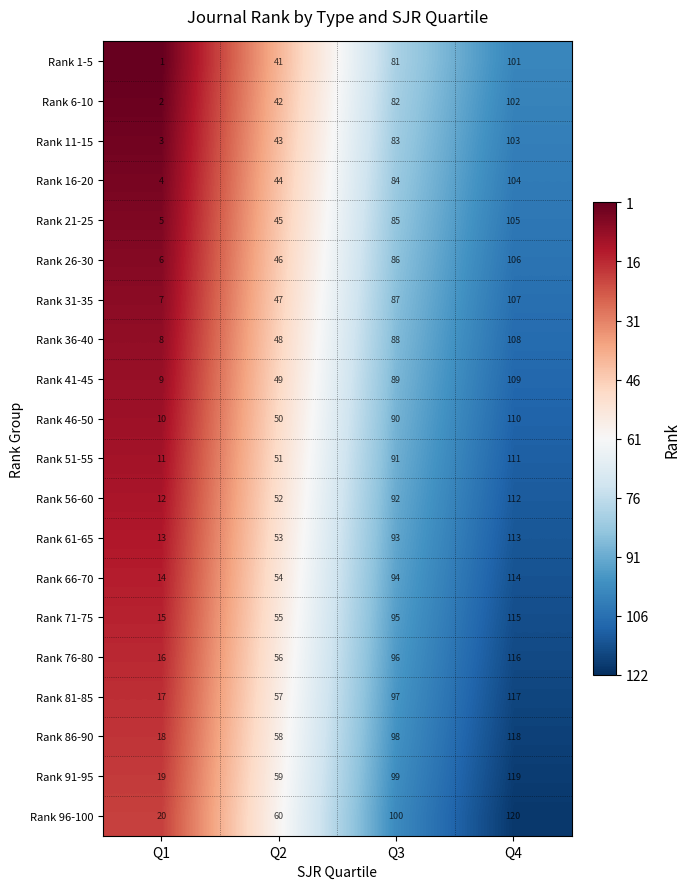

What is the maximum value for Rank 81-85?

117